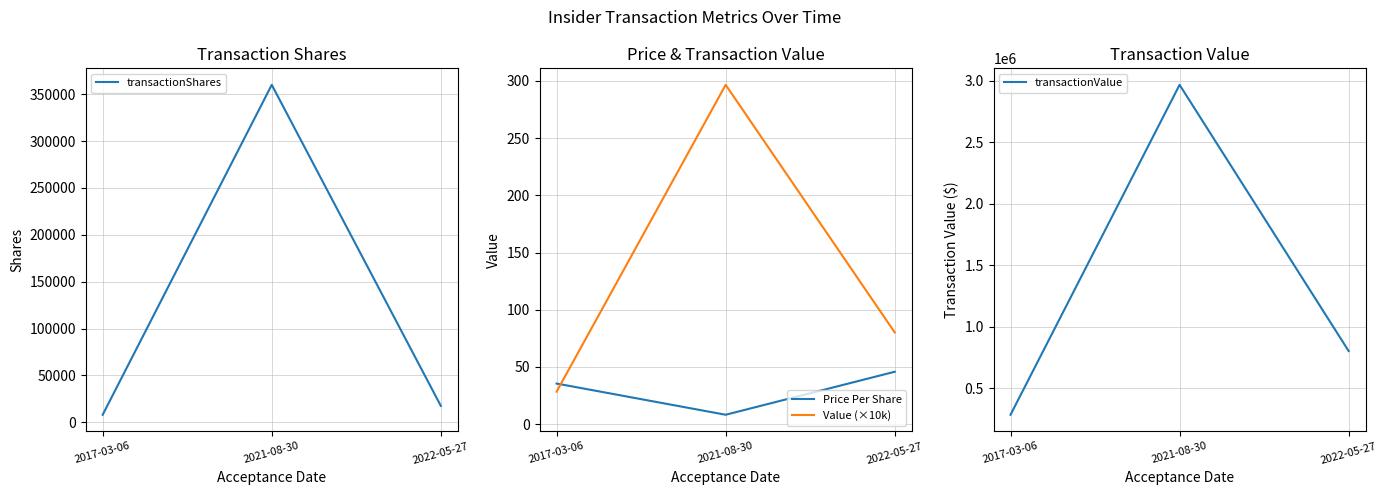

What are all the series names shown in the legend?

transactionShares, Price Per Share, Value (×10k), transactionValue